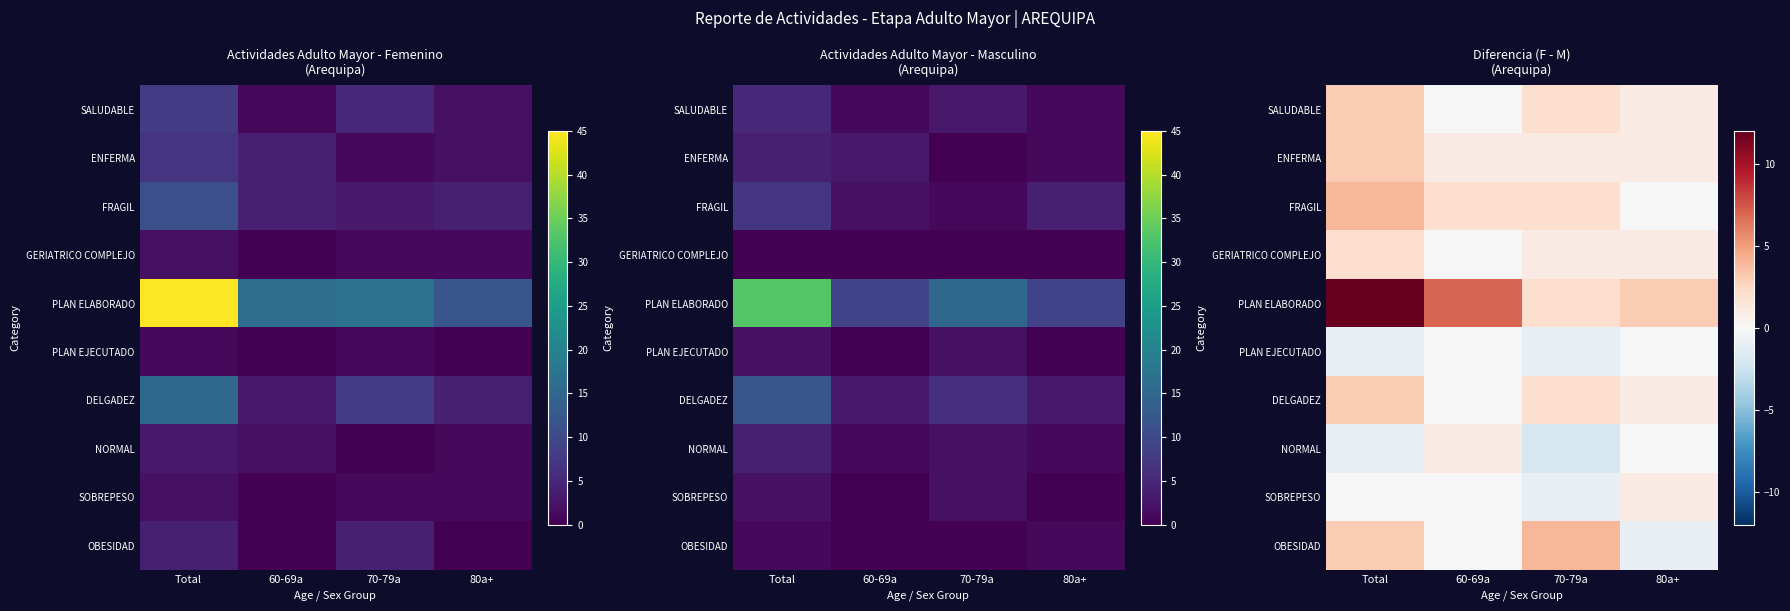

Which series has the largest range (max minus min)?

PLAN ELABORADO